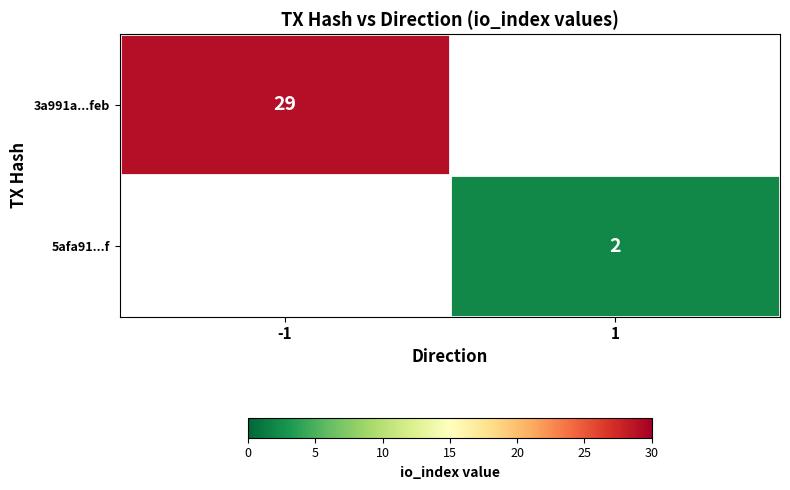

Which category has the lowest value across all series?

1